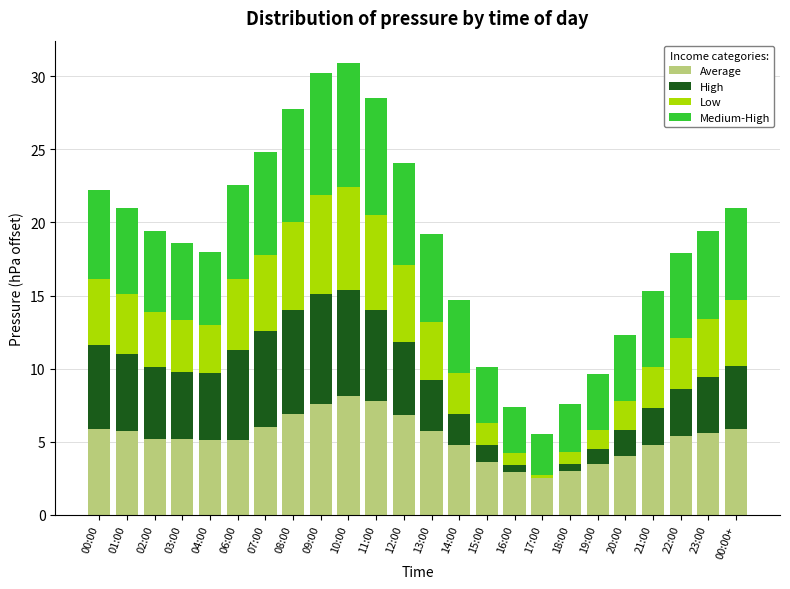

What is the total value across all series at 04:00?

18.0